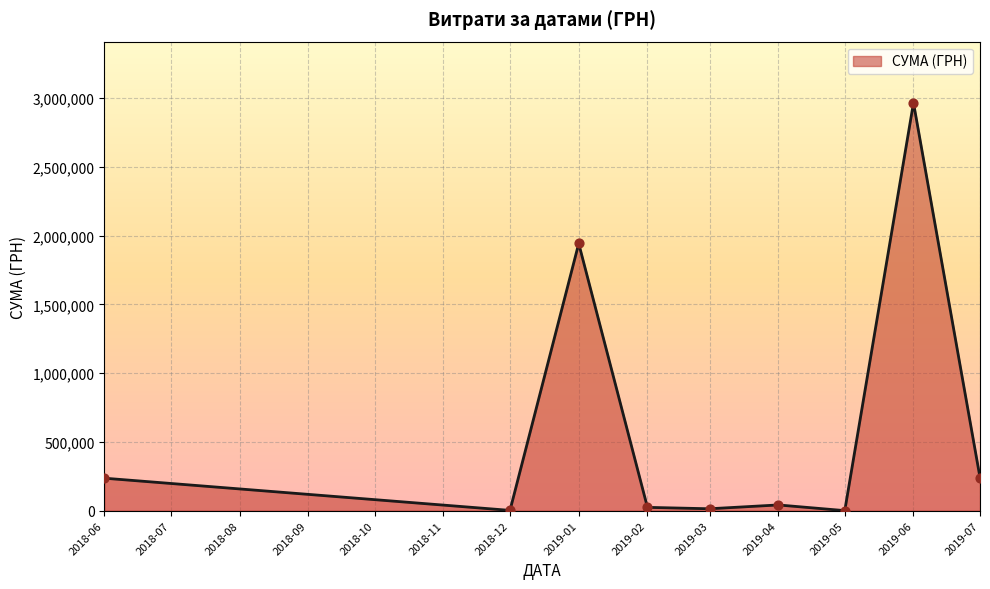

What is the difference between the maximum and minimum values?

2966290.5